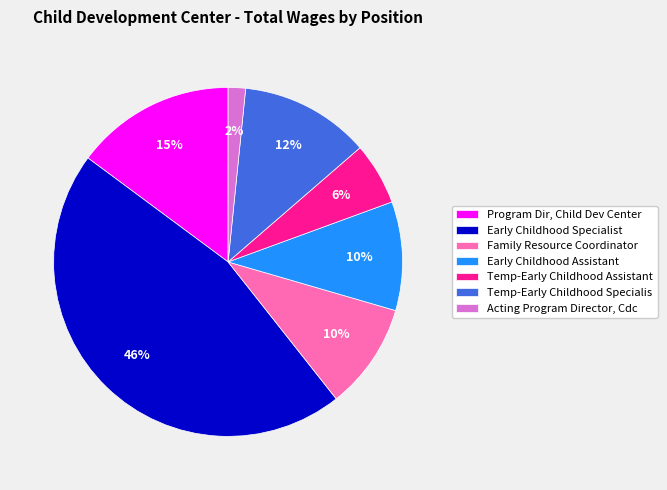

True or false: Program Dir, Child Dev Center accounts for 15% of the total.

True